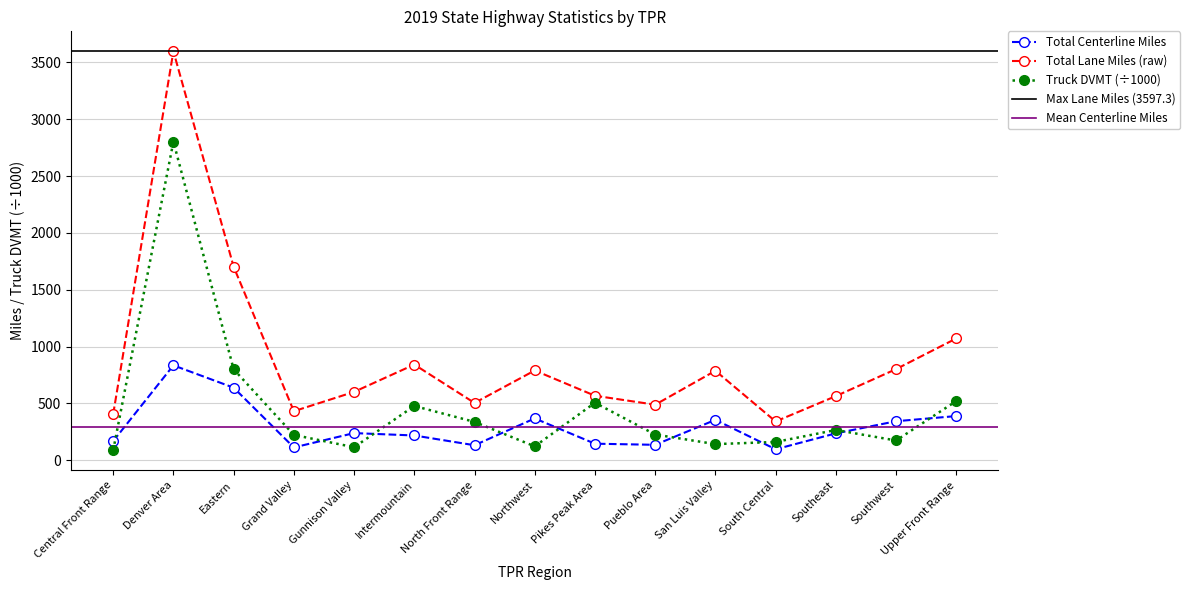

Is the value of Total Centerline Miles at Central Front Range greater than the value of Total Lane Miles at Intermountain?

No